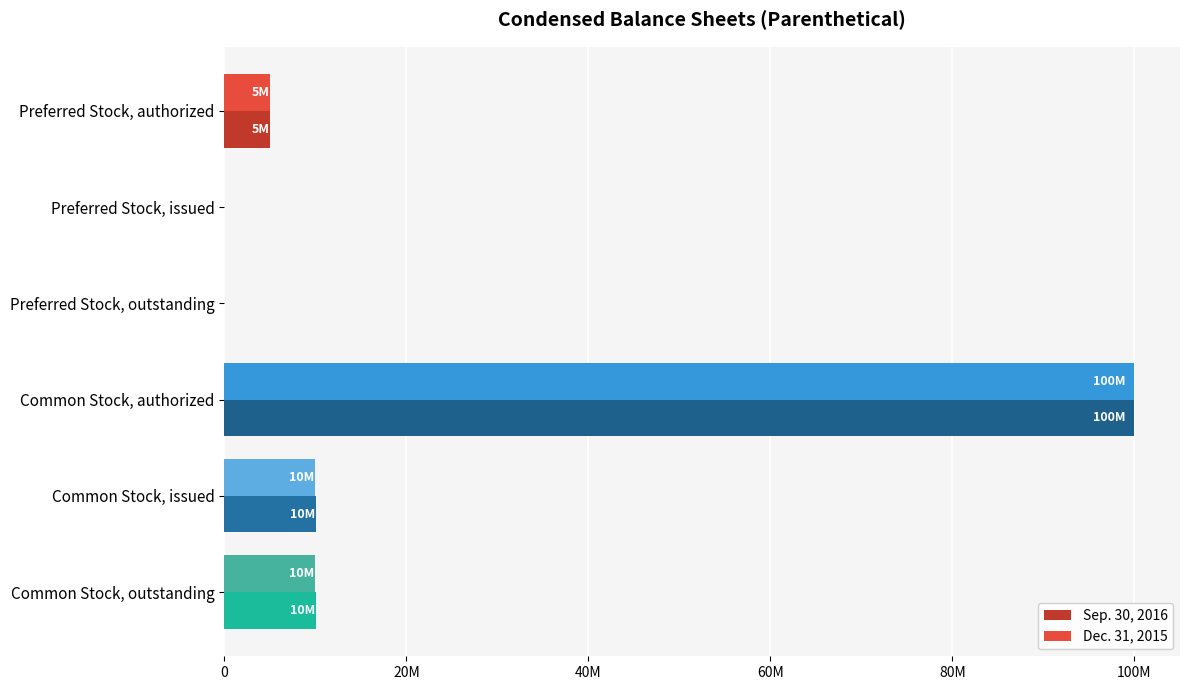

What are all the series names shown in the legend?

Sep. 30, 2016, Dec. 31, 2015